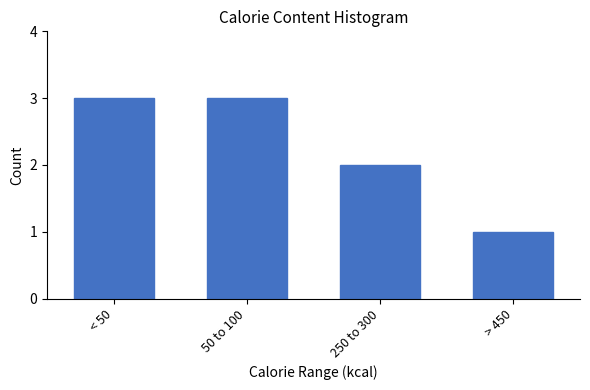

Reading left to right, transcribe all the data shown in this chart.

< 50=3	50 to 100=3	250 to 300=2	> 450=1